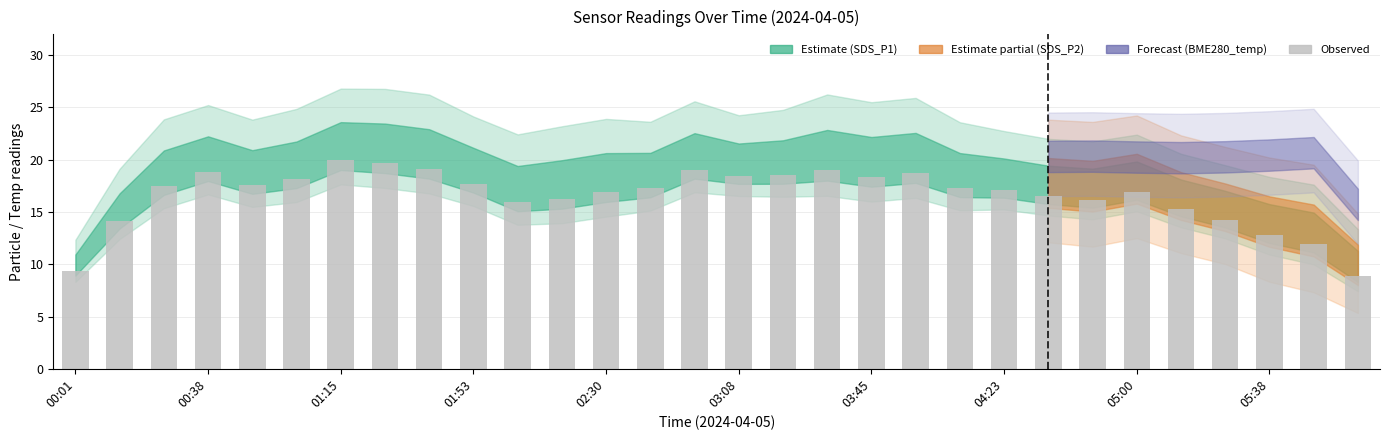

What is the value of the 13th bar from the left?

16.9